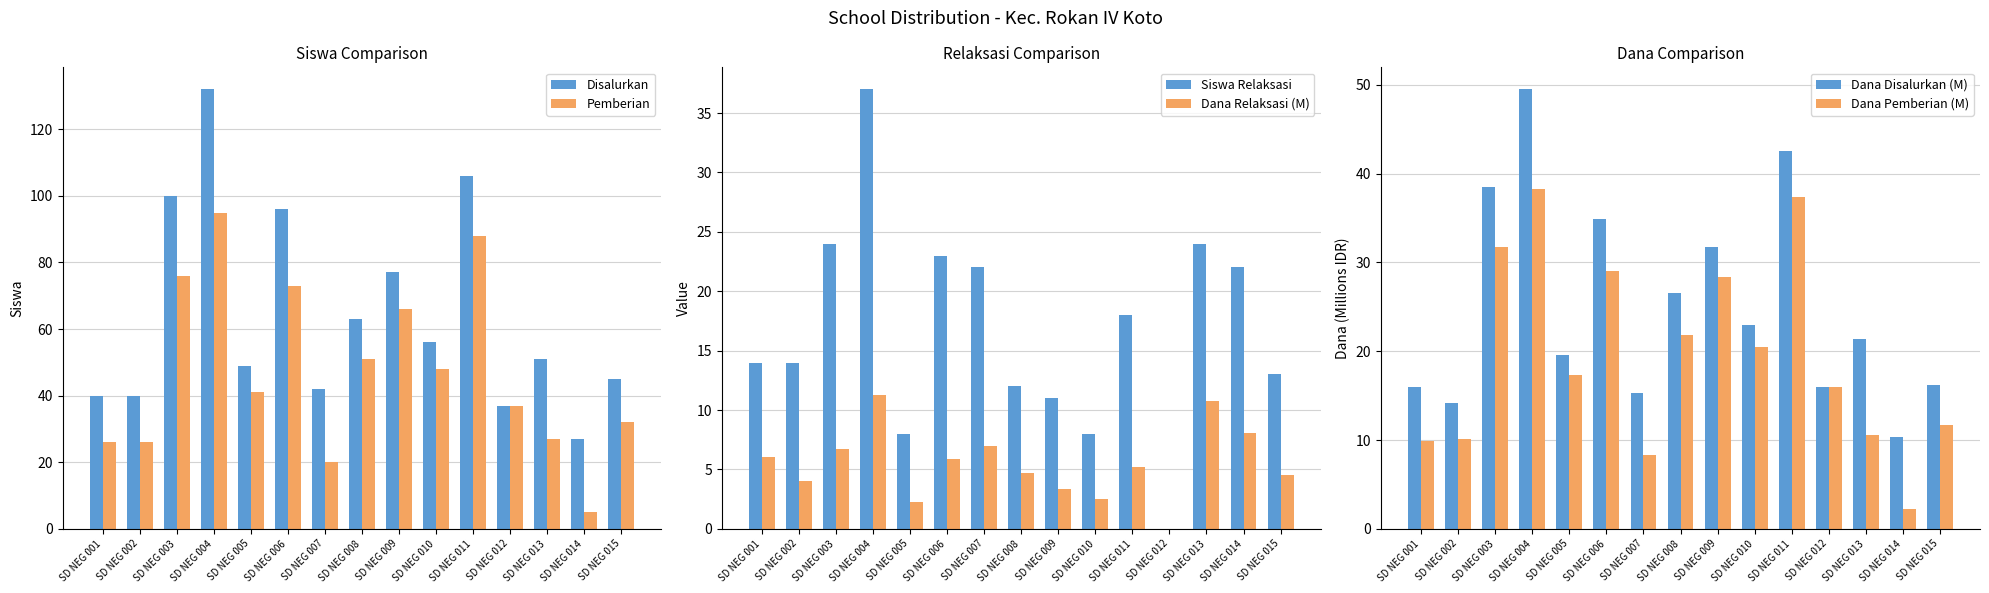

How many bars are there in total?

90